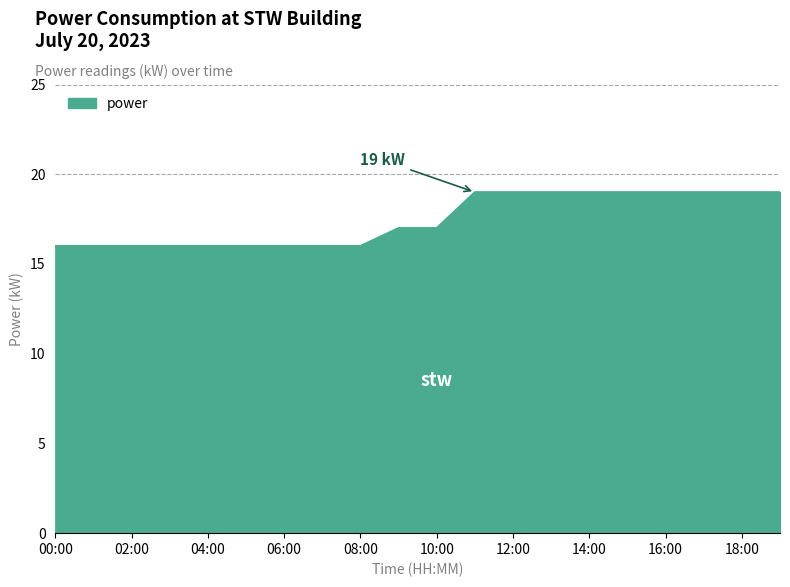

What is the difference between the maximum and minimum values?

3